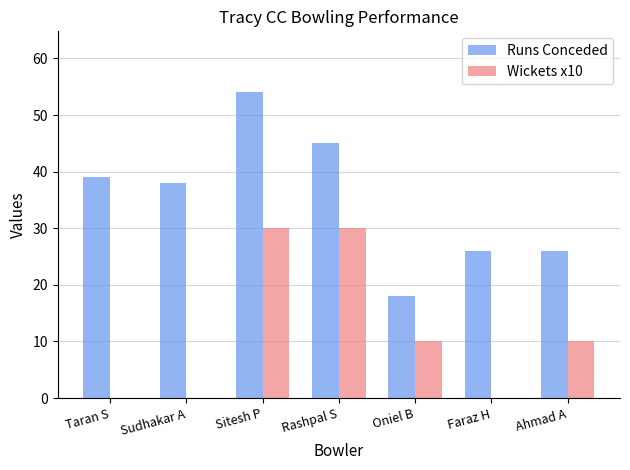

Is it true that Runs Conceded equals 26 at Faraz H?

True